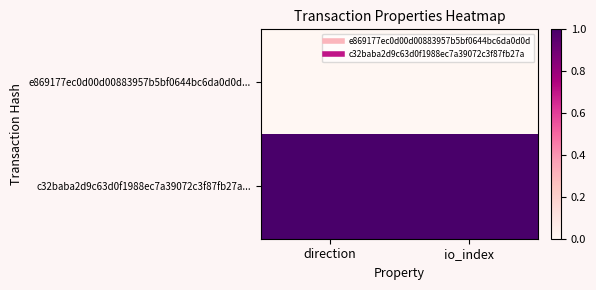

Which series changed the most between direction and io_index?

e869177ec0d00d00883957b5bf0644bc6da0d0d...